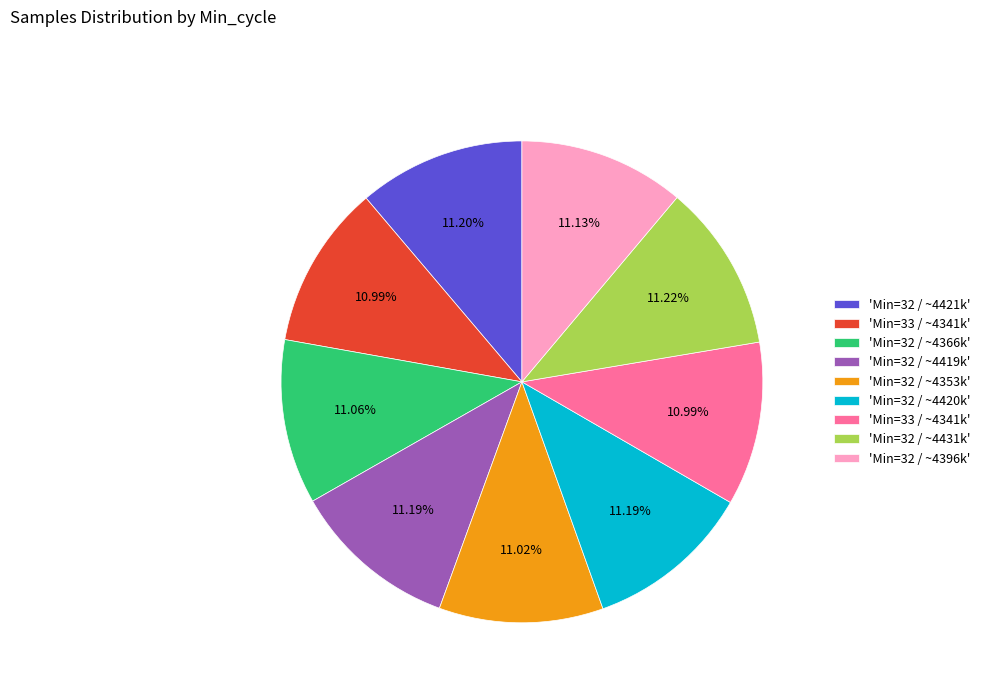

Does any single category account for the majority?

No